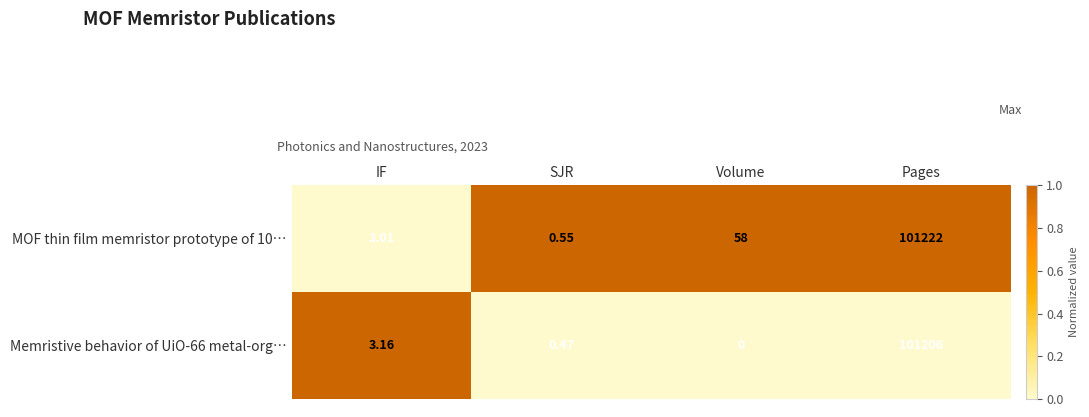

List the series in order of their overall mean, highest first.

MOF thin film memristor prototype of 10…, Memristive behavior of UiO-66 metal-org…